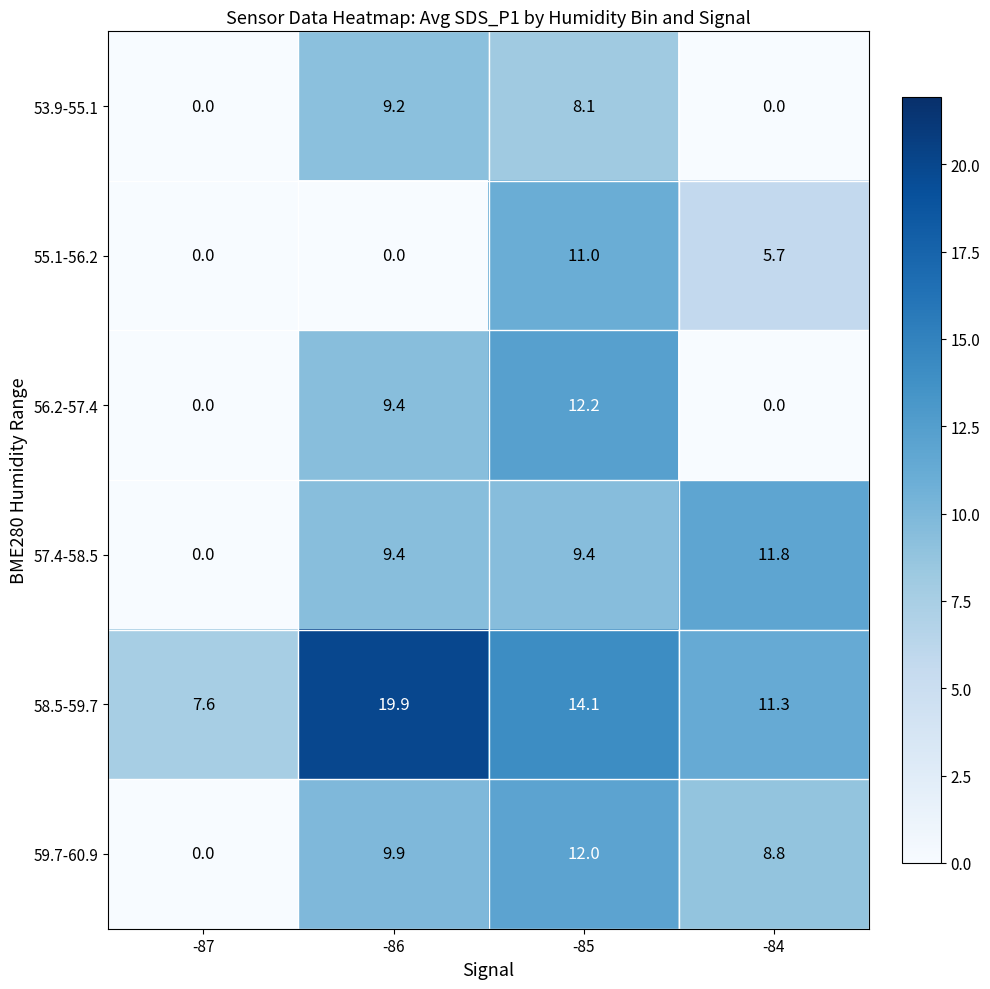

Is it true that 53.9-55.1 equals 0.0 at -87?

True